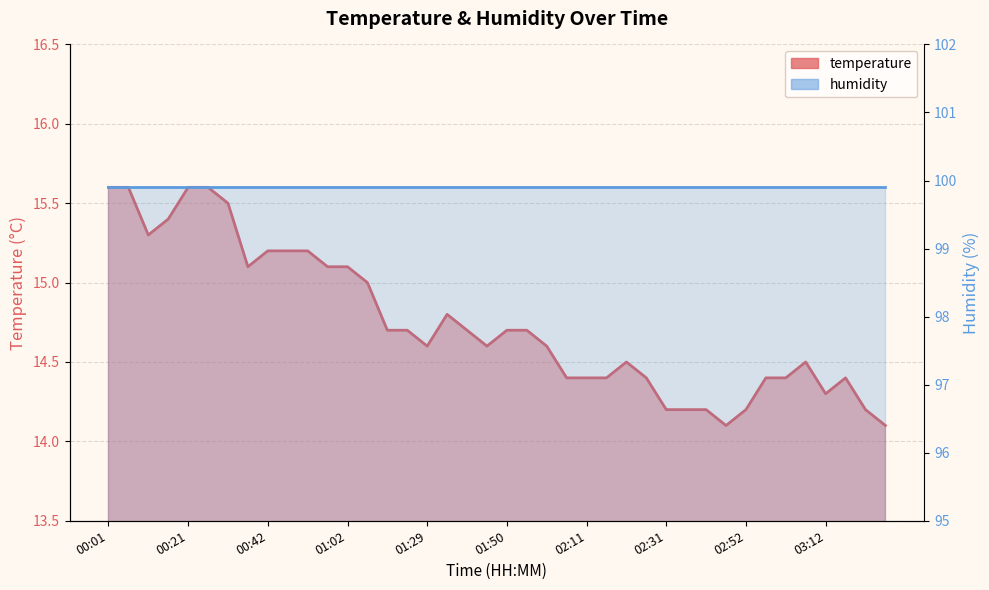

Rank the categories by value from lowest to highest.

02:47, 03:28, 02:31, 02:36, 02:41, 02:52, 03:23, 03:12, 02:05, 02:11, 02:16, 02:26, 02:57, 03:02, 03:17, 02:21, 03:07, 01:29, 01:45, 02:00, 01:13, 01:18, 01:40, 01:50, 01:55, 01:34, 01:08, 00:37, 00:57, 01:02, 00:42, 00:47, 00:52, 00:11, 00:16, 00:32, 00:01, 00:06, 00:21, 00:26